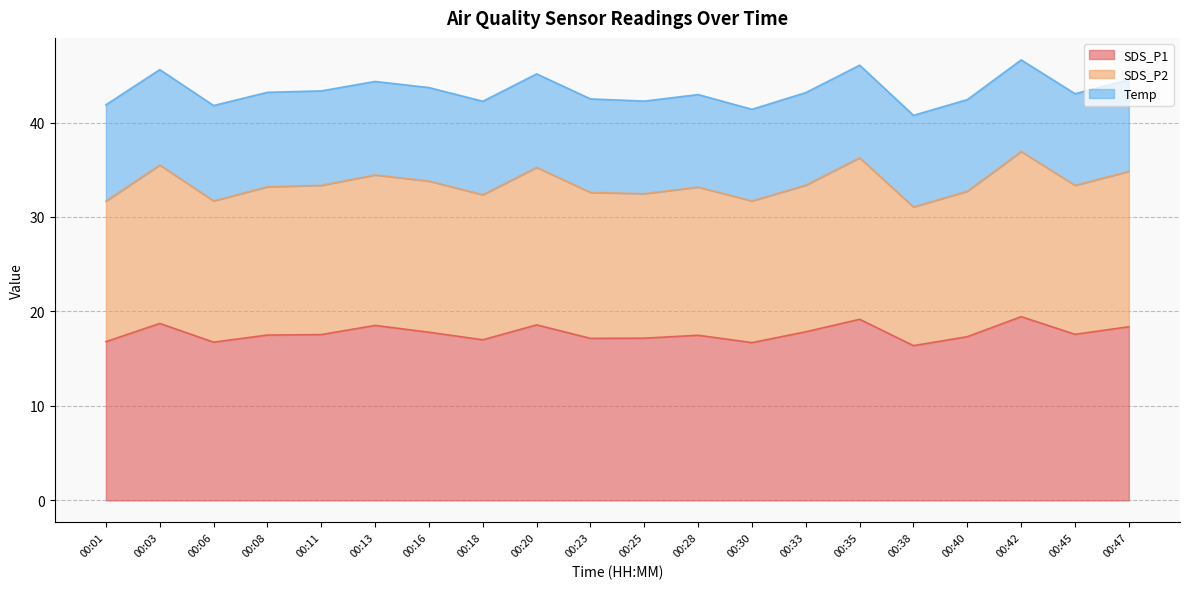

Which has a higher value, 00:16 or 00:33?

00:33